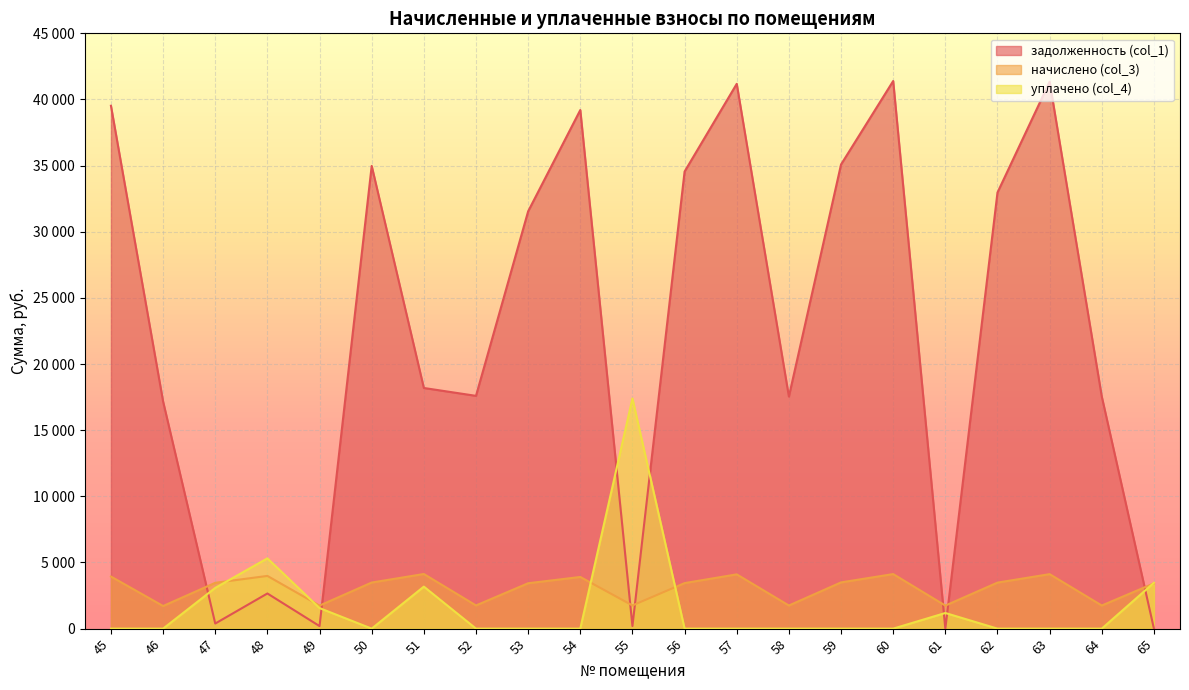

Which category has the lowest value across all series?

61